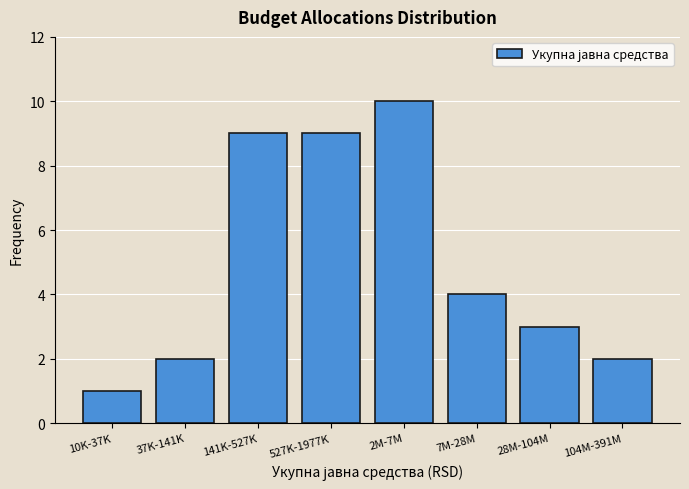

Reading left to right, list all the values displayed in this chart.

10K-37K=1	37K-141K=2	141K-527K=9	527K-1977K=9	2M-7M=10	7M-28M=4	28M-104M=3	104M-391M=2